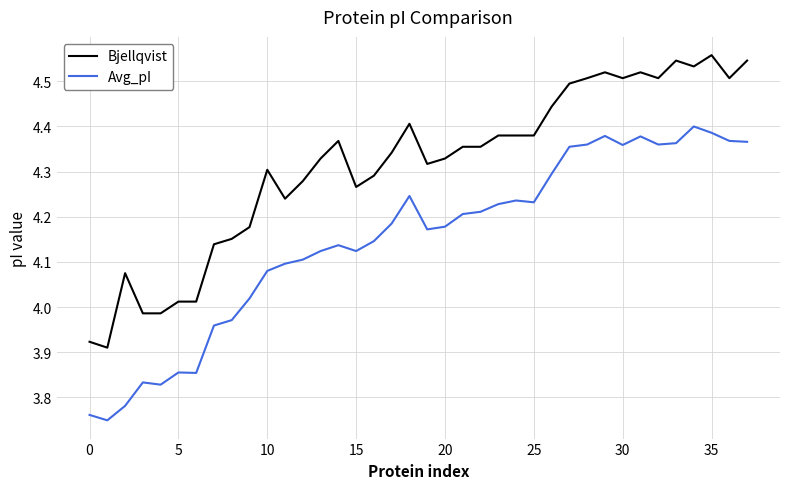

True or false: Bjellqvist and Avg_pI cross at least once.

False